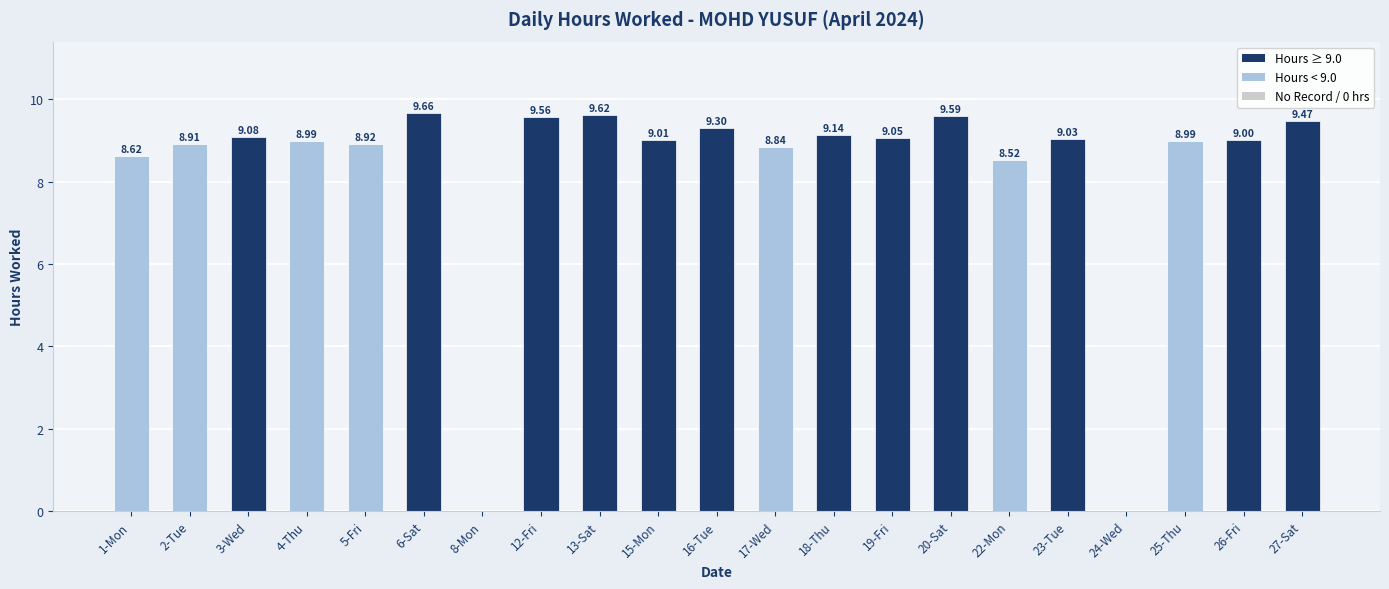

What is the change in value from 12-Fri to 24-Wed?

-9.6